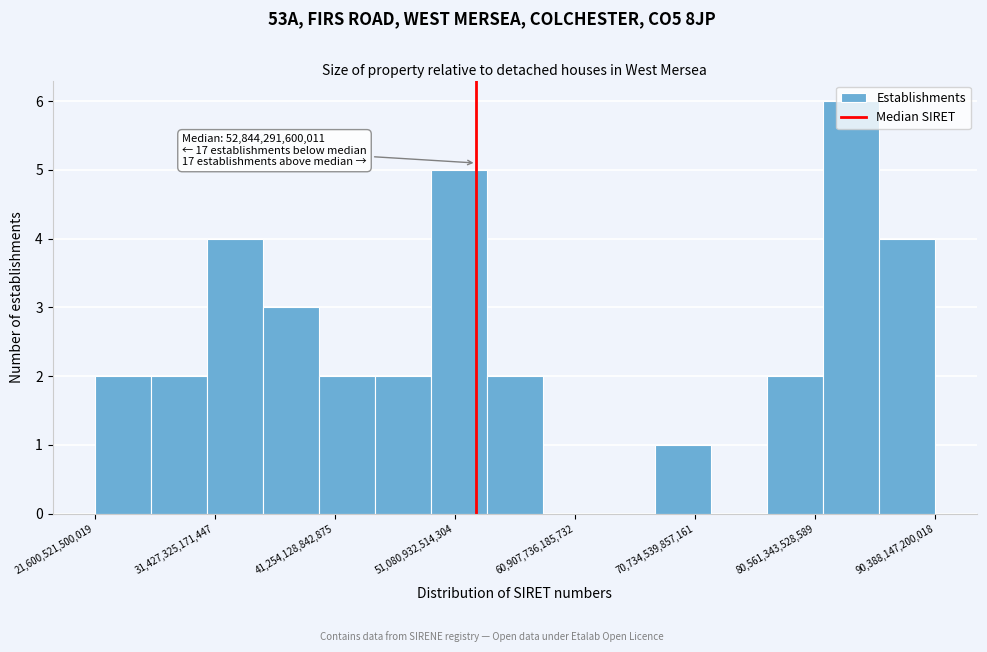

Which range on the x-axis has the tallest bar?

81000000000000 to 86000000000000